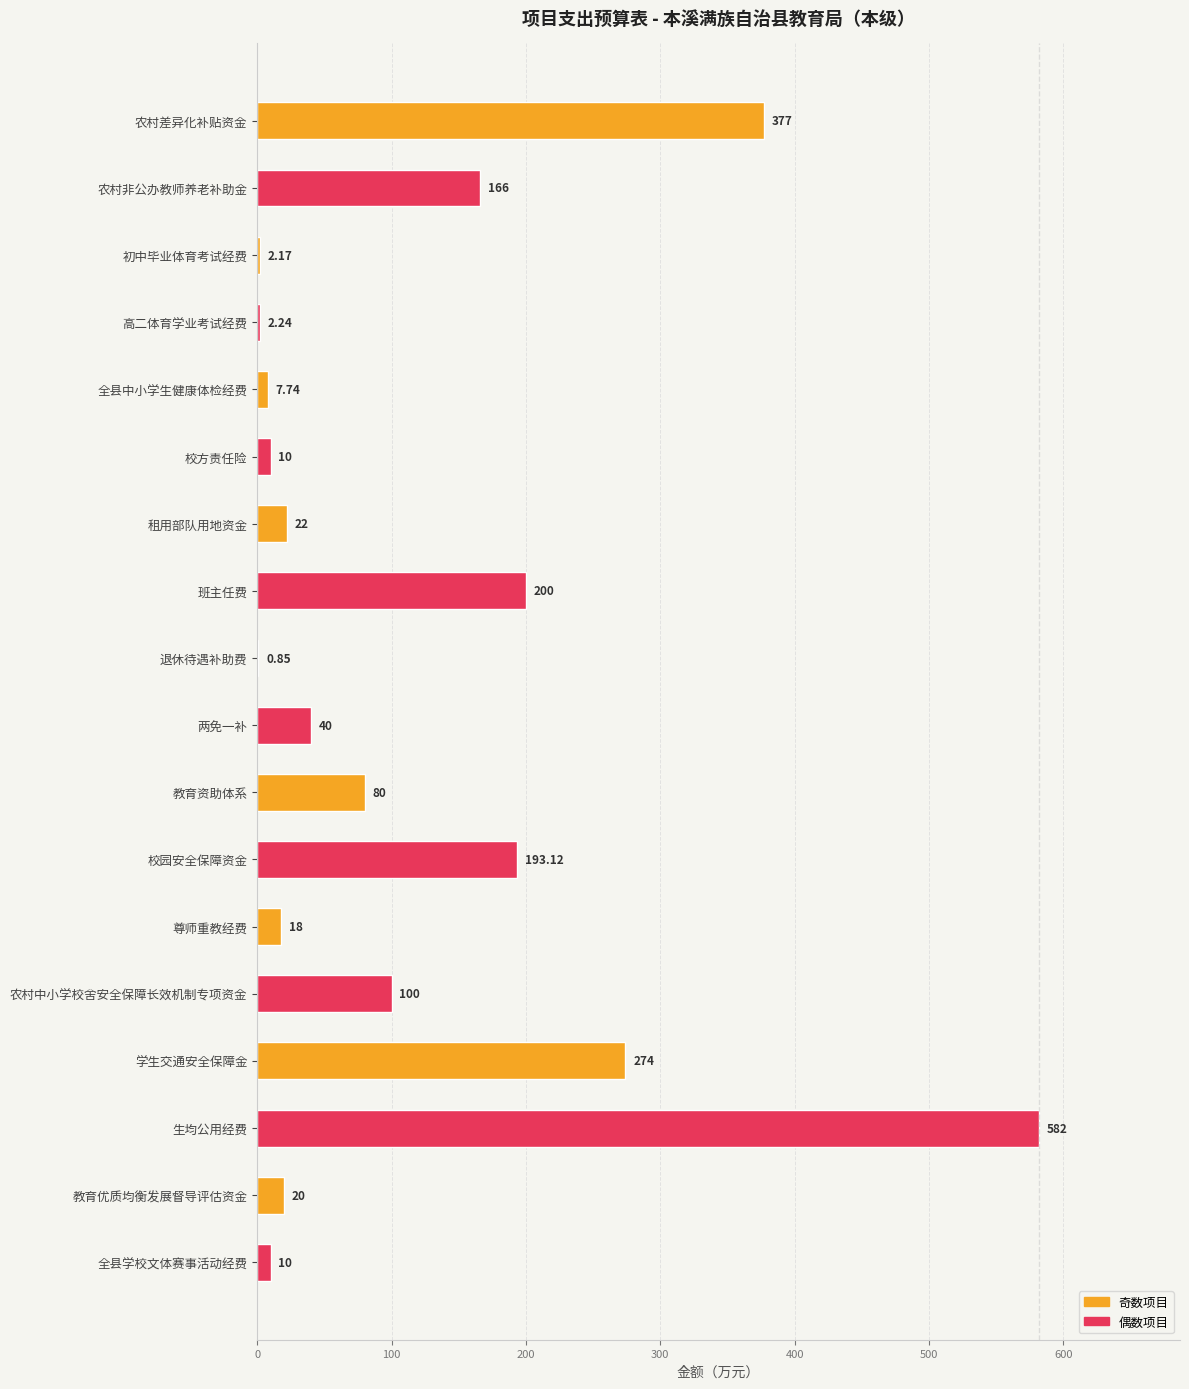

Which has a higher value, 班主任费 or 尊师重教经费?

班主任费